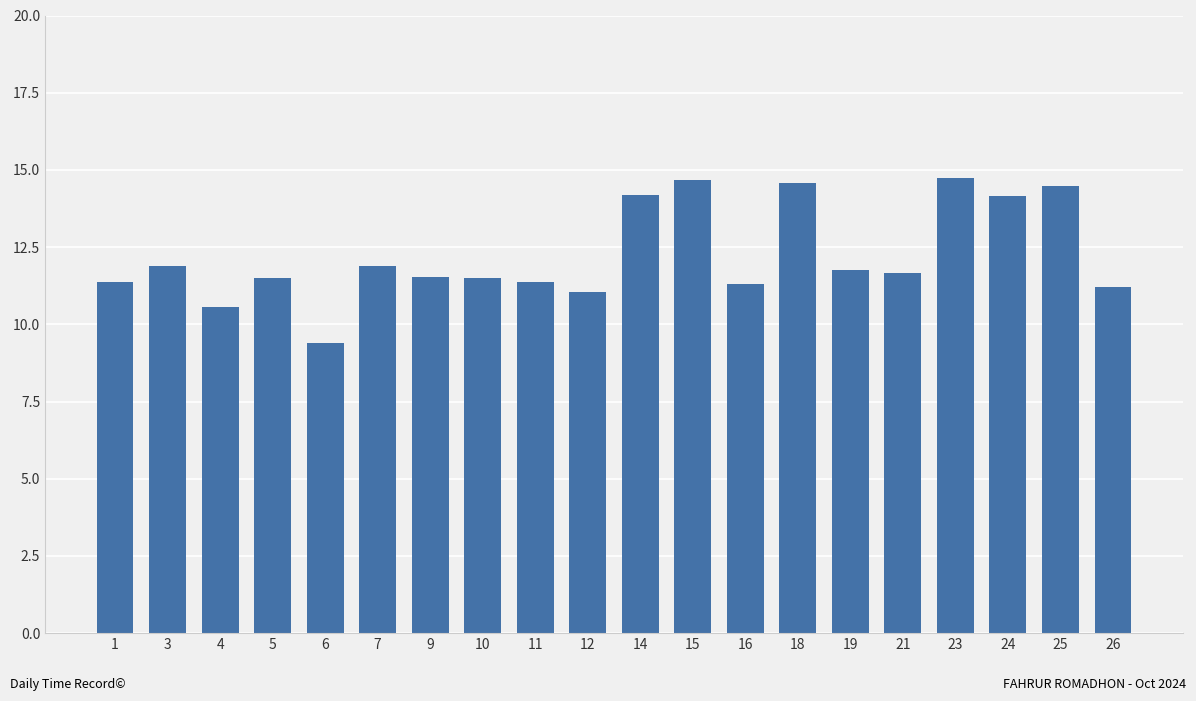

Which category has the lowest value across all series?

6